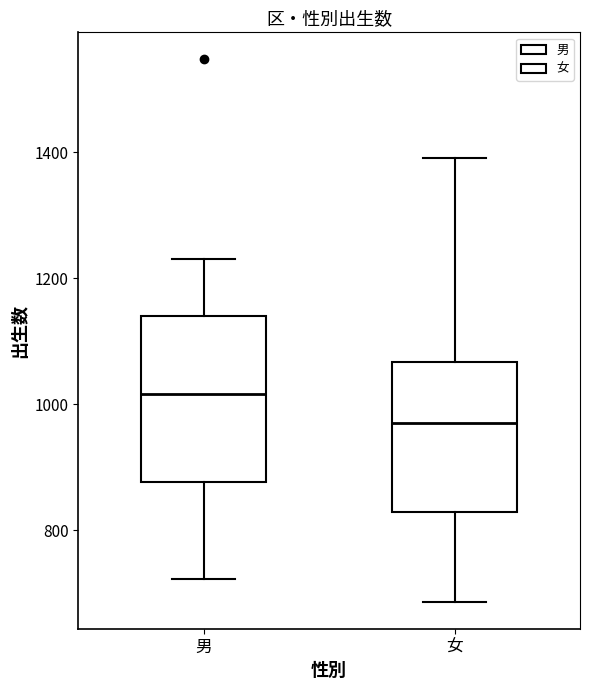

Reading left to right, transcribe this box plot: for each box, give where its median line is, the range the box spans, and where its two whiskers end, as read against the y-axis. The values are not printed on the chart, so give them approximately, as read against the axis.

男: median 1020, box 880 to 1140, whiskers 720 to 1240
女: median 980, box 820 to 1060, whiskers 680 to 1400